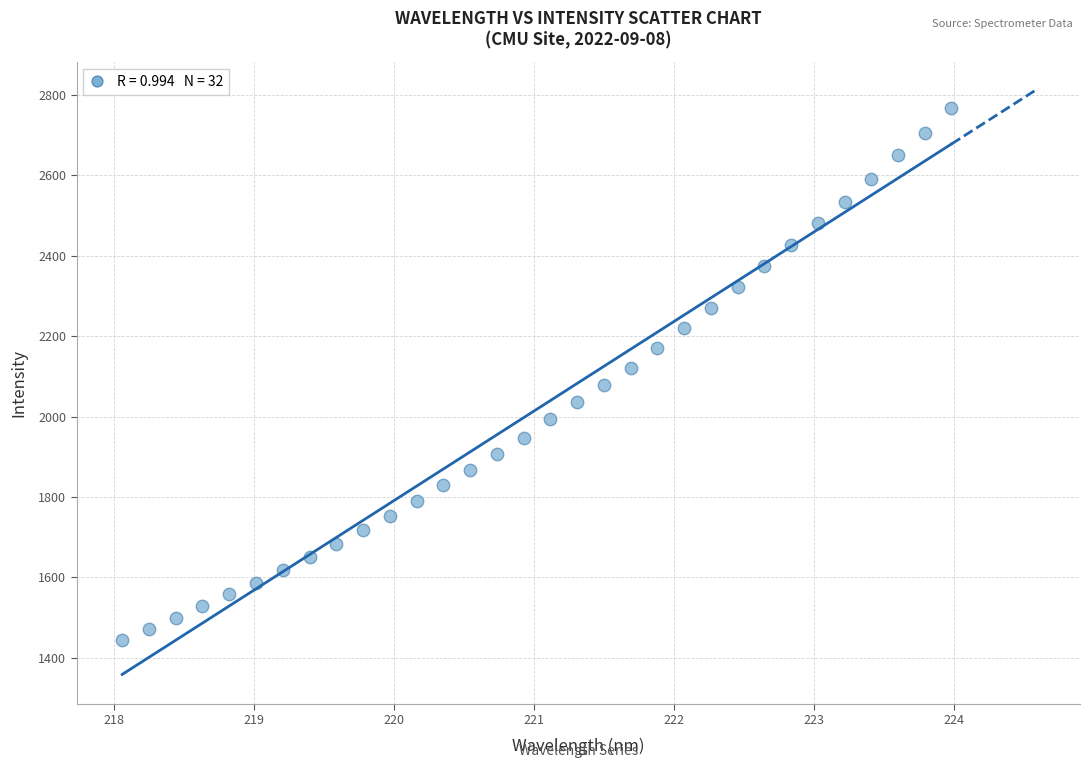

What is the range of Y values (max minus min)?

1324.3